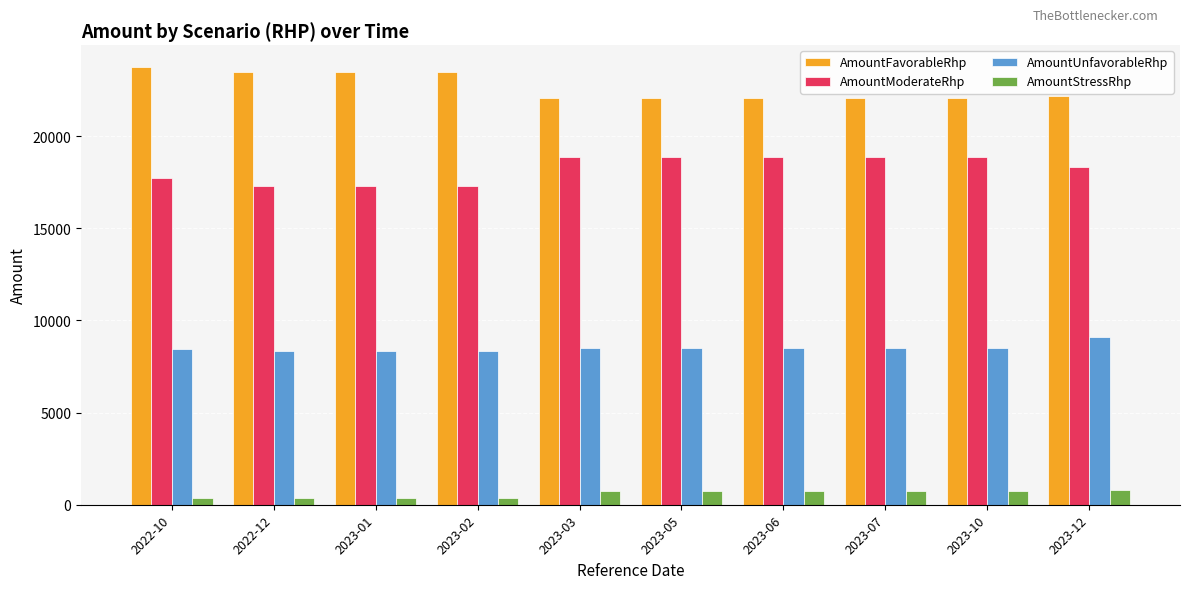

What is the total value across all series at 2023-05?

50180